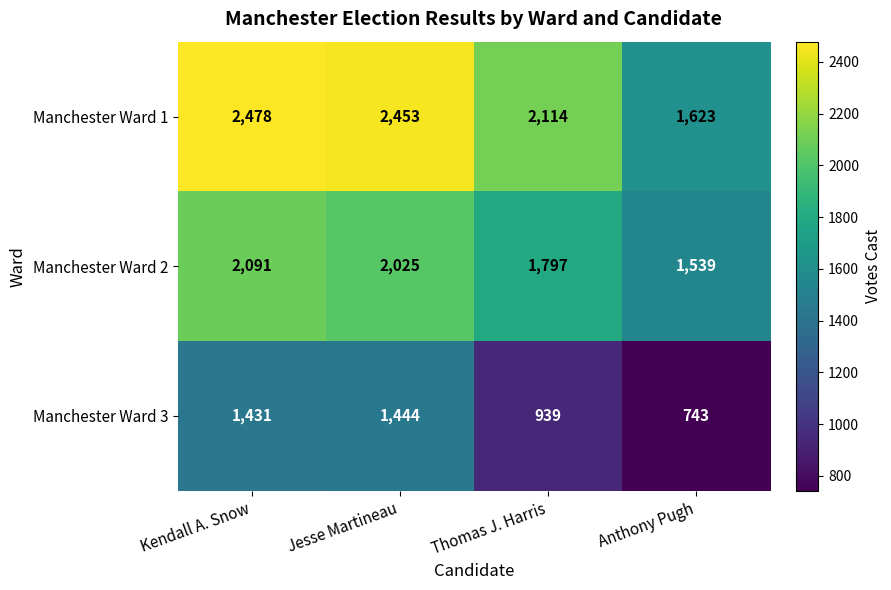

Rank the series at Jesse Martineau from lowest to highest value.

Manchester Ward 3, Manchester Ward 2, Manchester Ward 1